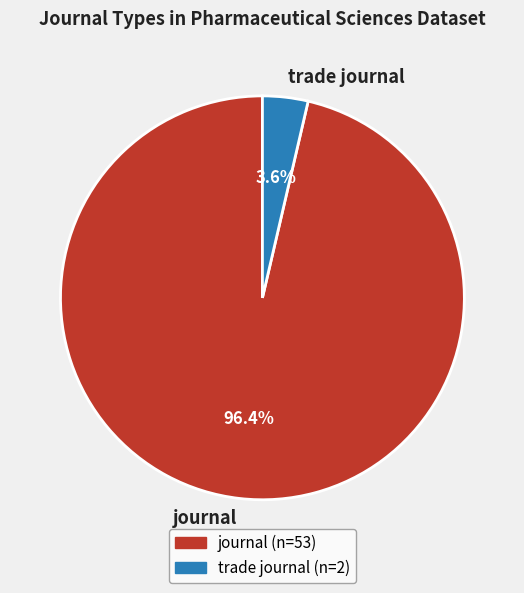

What percentage is the trade journal slice, to the nearest percent?

4%